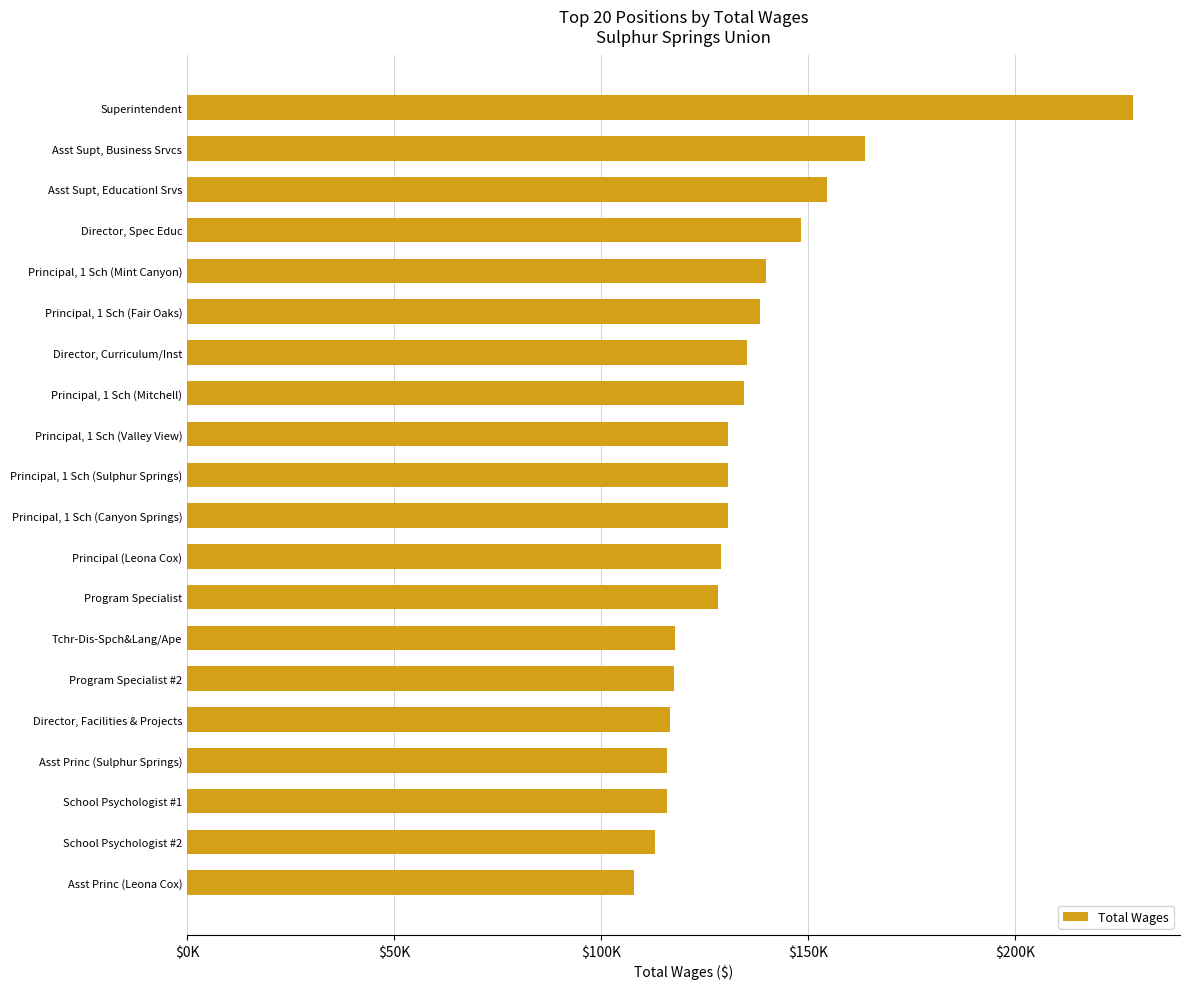

How many series are shown in this chart?

1